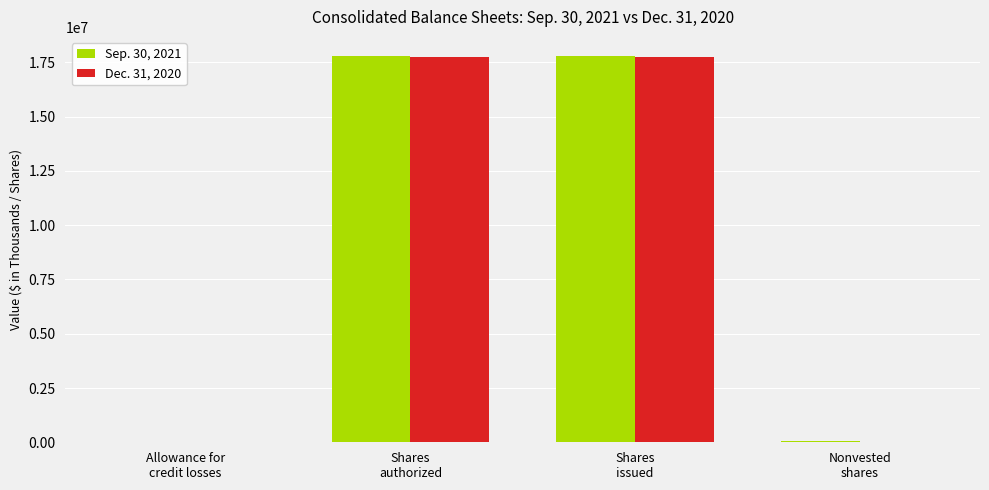

What is the greatest value displayed?

17788472